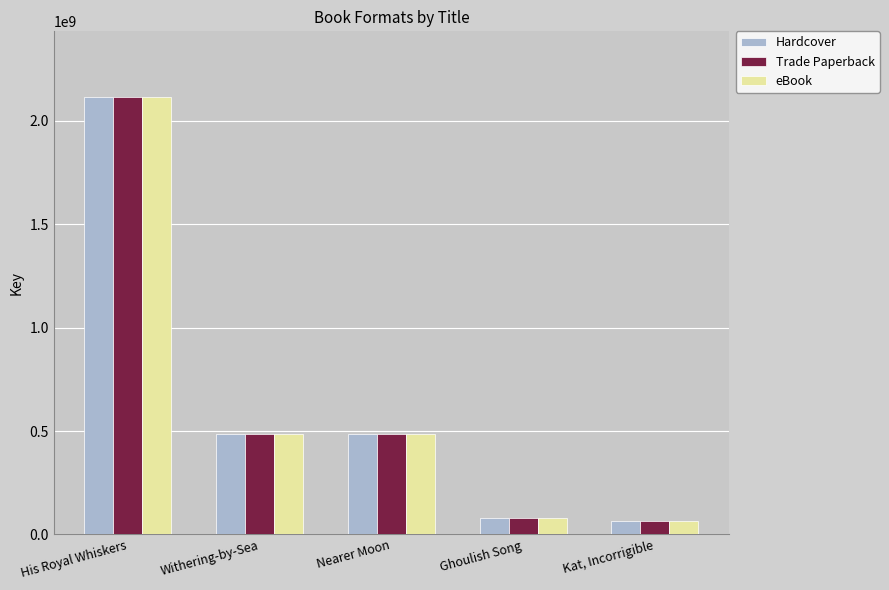

How many groups of bars are there?

5